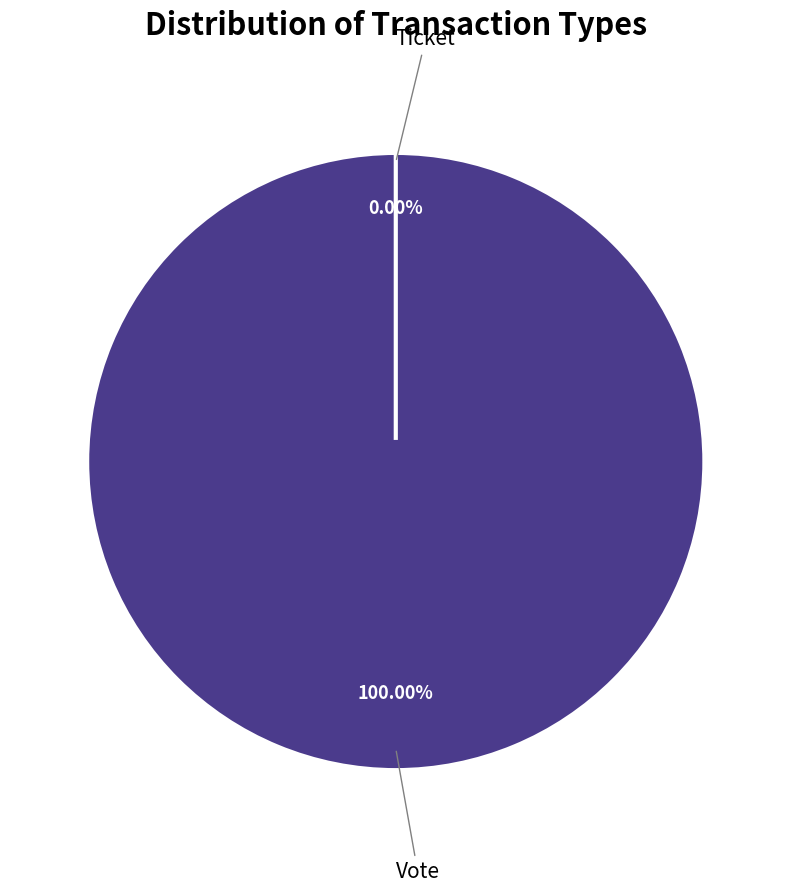

Which slice is the largest?

Vote